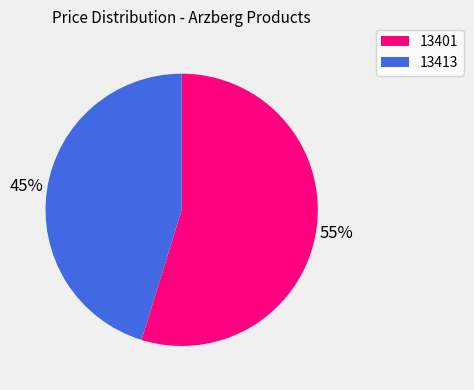

True or false: 13401 accounts for 49% of the total.

False